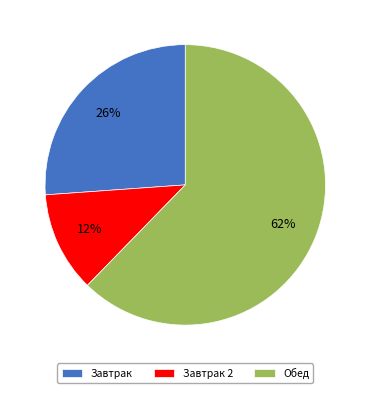

To the nearest percent, what portion does Завтрак 2 represent?

12%